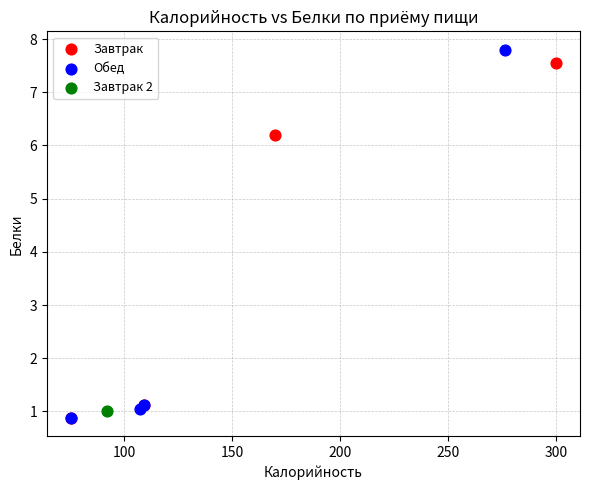

What are all the series names shown in the legend?

Завтрак, Обед, Завтрак 2